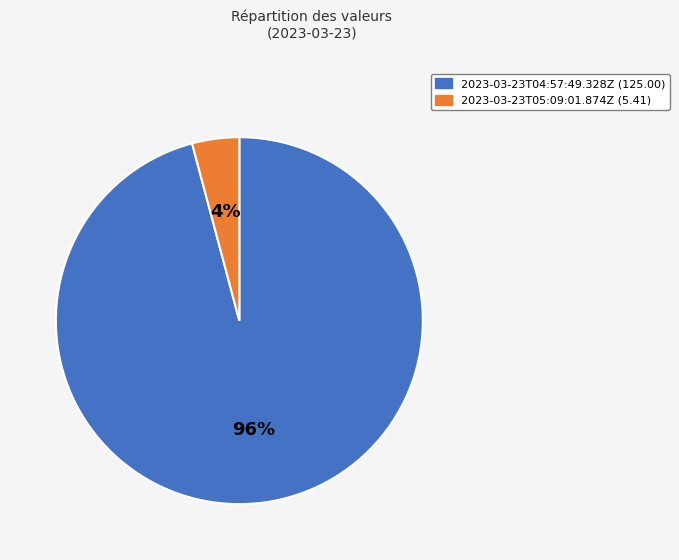

To the nearest percent, what percentage of the pie is 2023-03-23T05:09:01.874Z?

4%